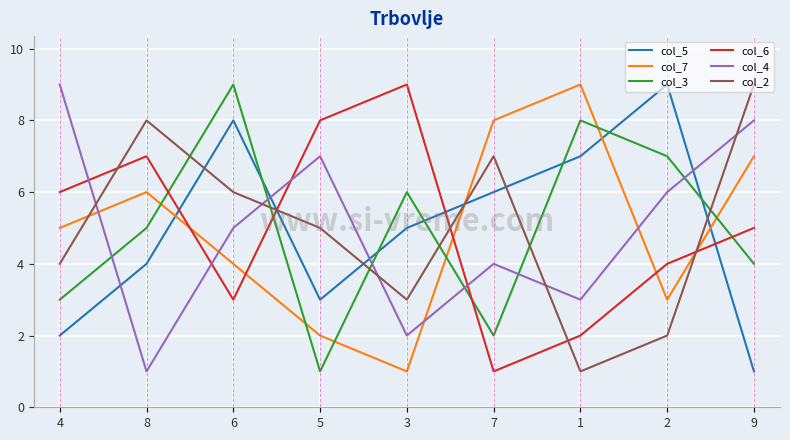

What is the greatest value displayed?

9